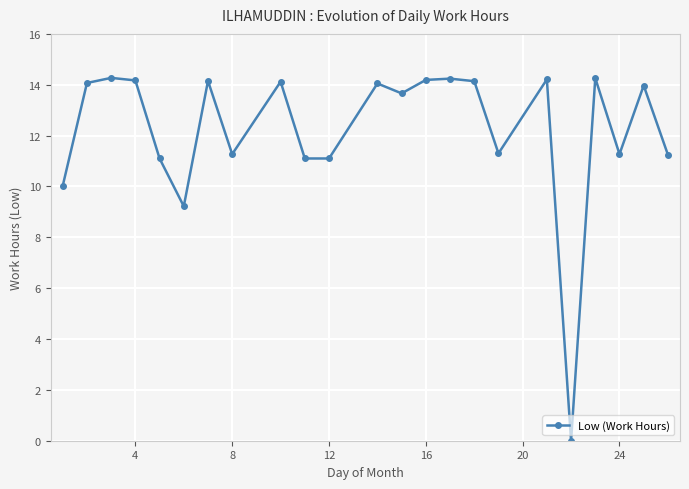

What is the maximum value shown in the chart?

14.3